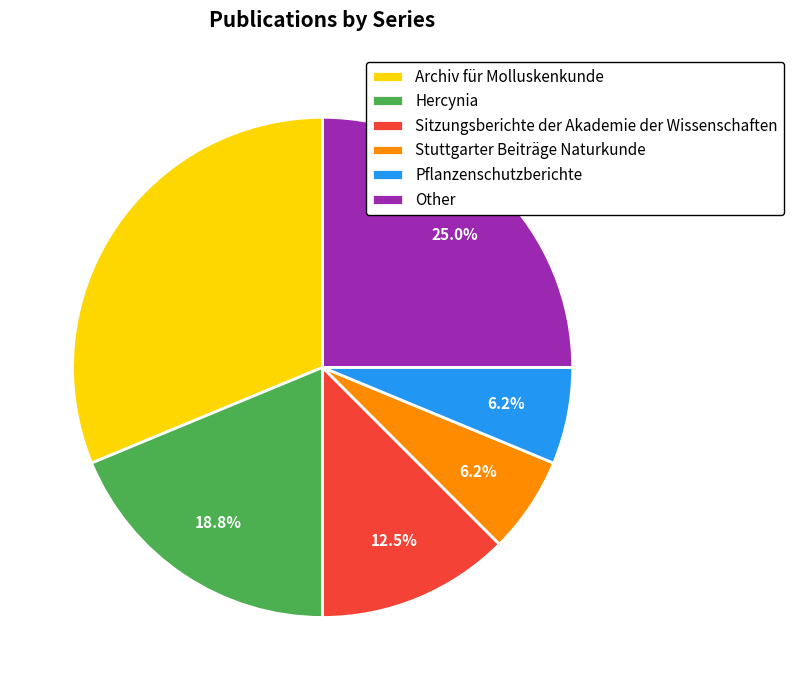

Does any single category account for the majority?

No